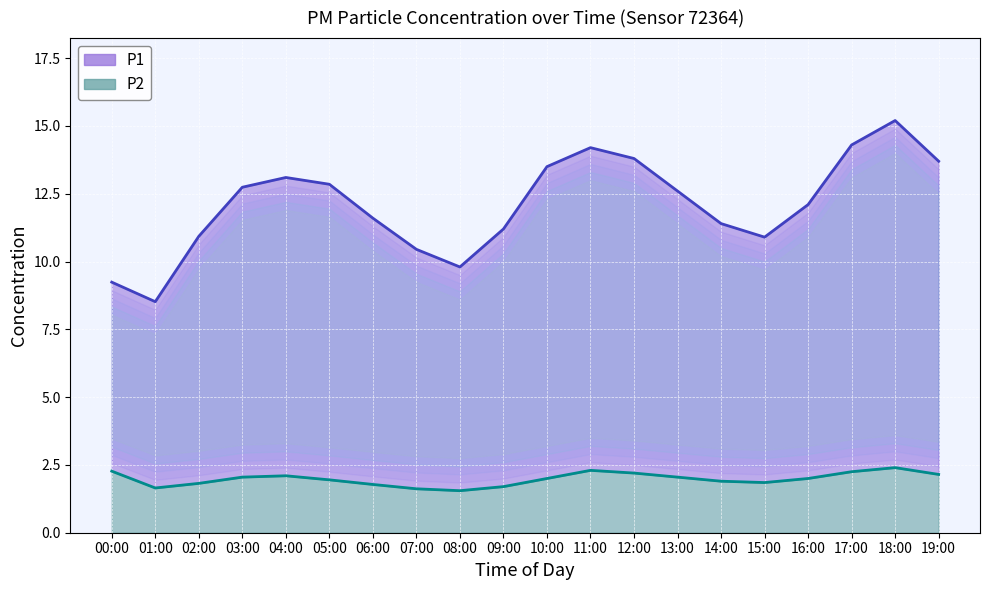

What is the greatest value displayed?

15.2